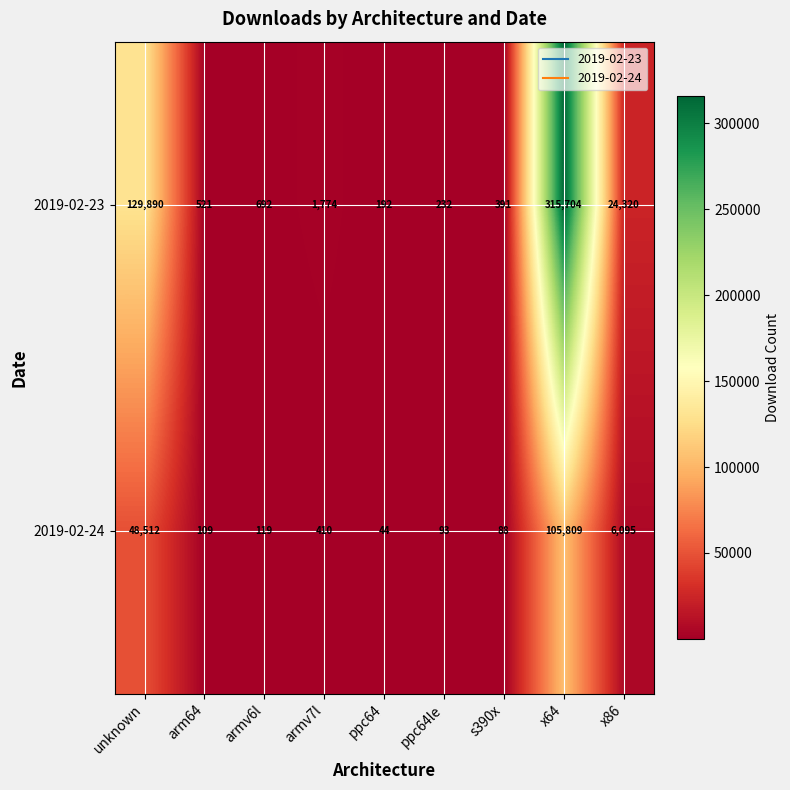

What is the average value of the 2019-02-23 series?

52635